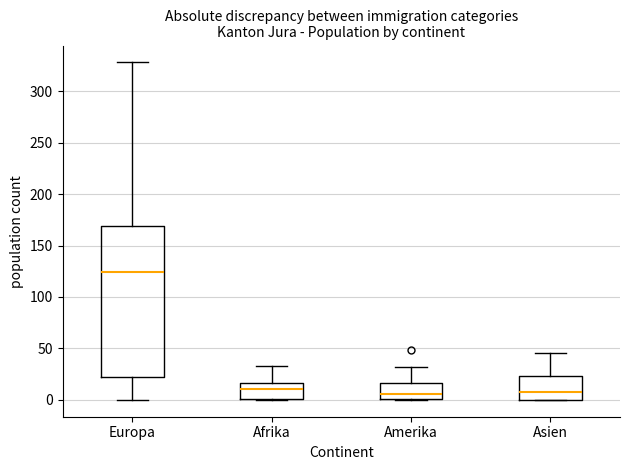

Which box has the highest median line?

Europa